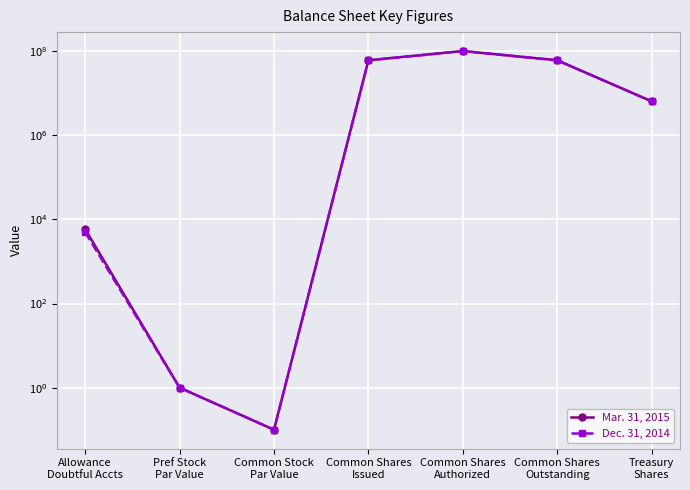

Reading left to right, extract all data points from this chart.

Mar. 31, 2015: Allowance
Doubtful Accts=5836.0	Pref Stock
Par Value=1.0	Common Stock
Par Value=0.1	Common Shares
Issued=60417786.0	Common Shares
Authorized=100000000.0	Common Shares
Outstanding=60417786.0	Treasury
Shares=6374882.0
Dec. 31, 2014: Allowance
Doubtful Accts=4963.0	Pref Stock
Par Value=1.0	Common Stock
Par Value=0.1	Common Shares
Issued=59979853.0	Common Shares
Authorized=100000000.0	Common Shares
Outstanding=59979853.0	Treasury
Shares=6374882.0